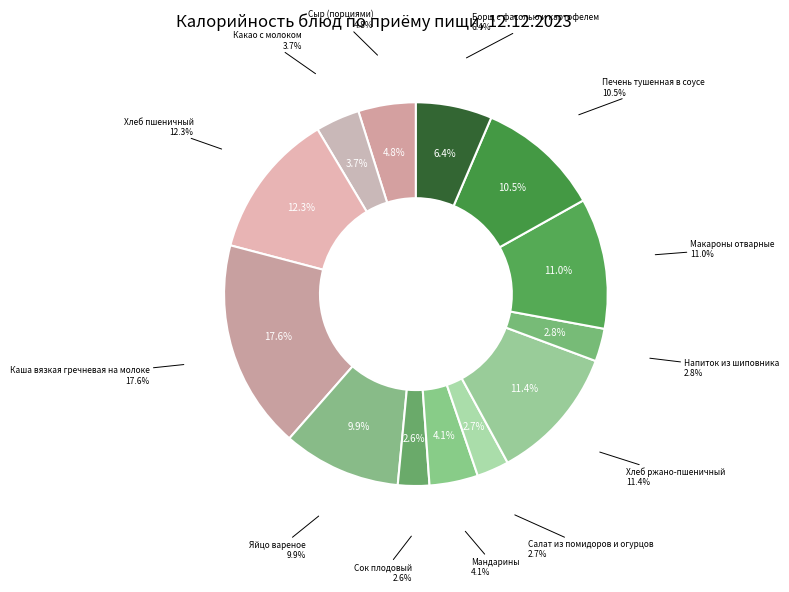

What is the smallest slice in the pie chart?

Сок плодовый